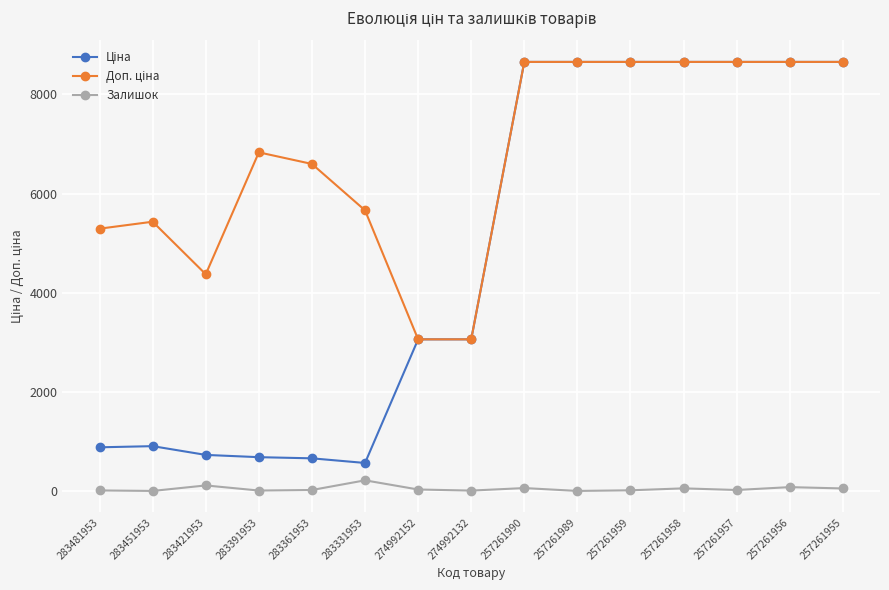

Is it true that Залишок equals 52.0 at 257261955?

True